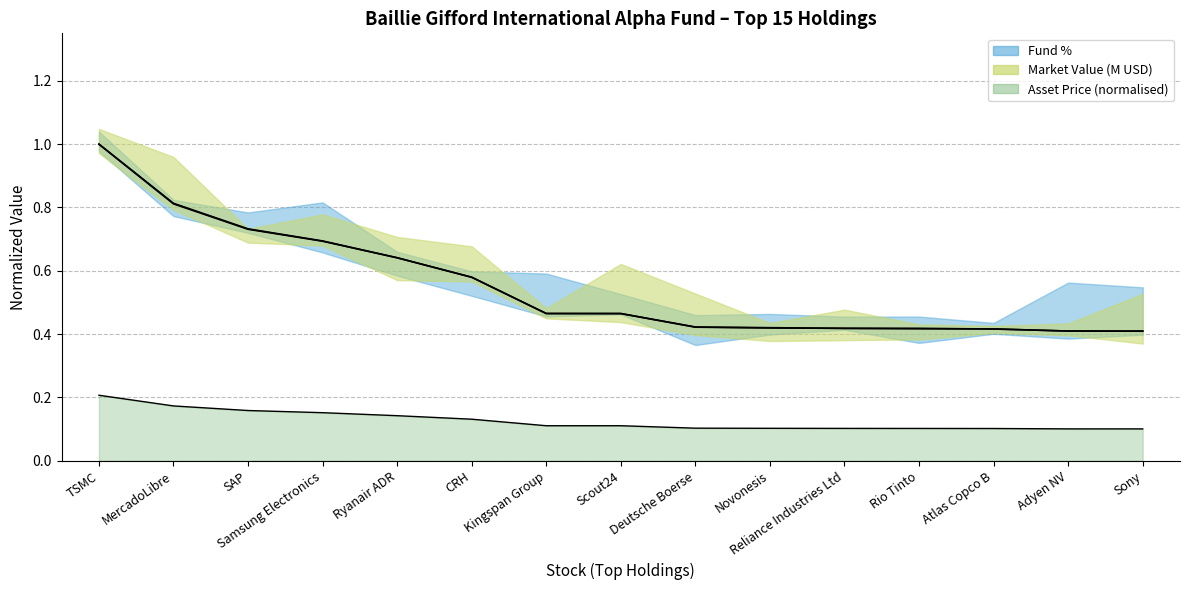

True or false: Market Value (M) and Fund % cross at least once.

True